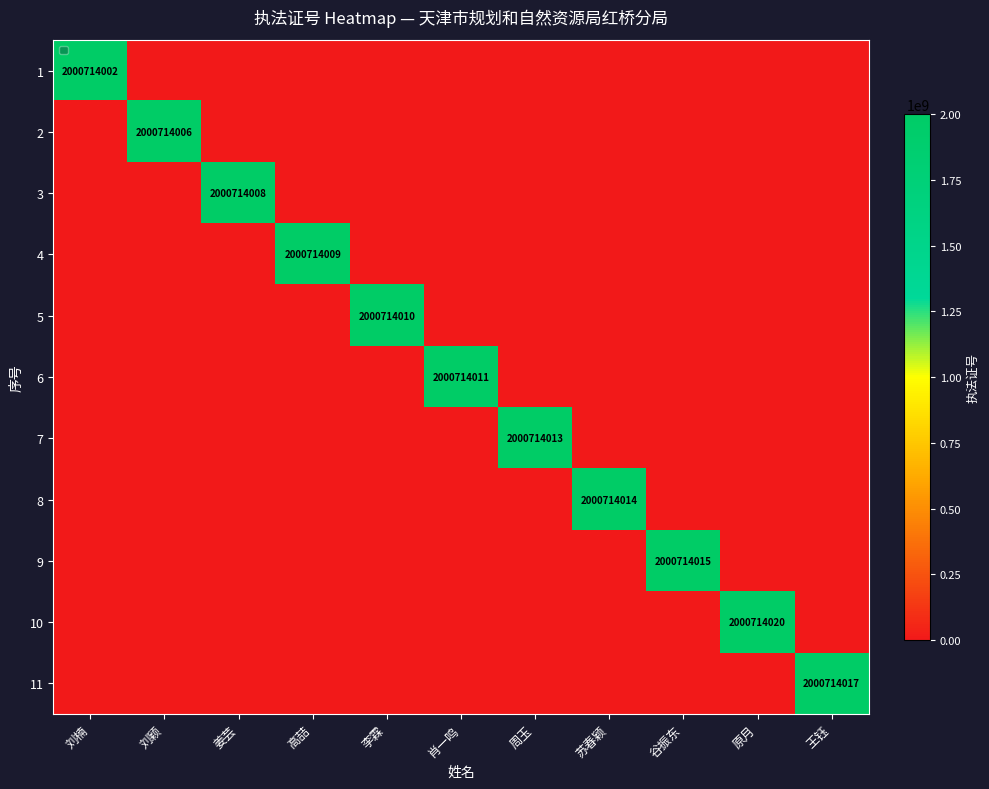

How many values in the 9 series exceed 0?

1